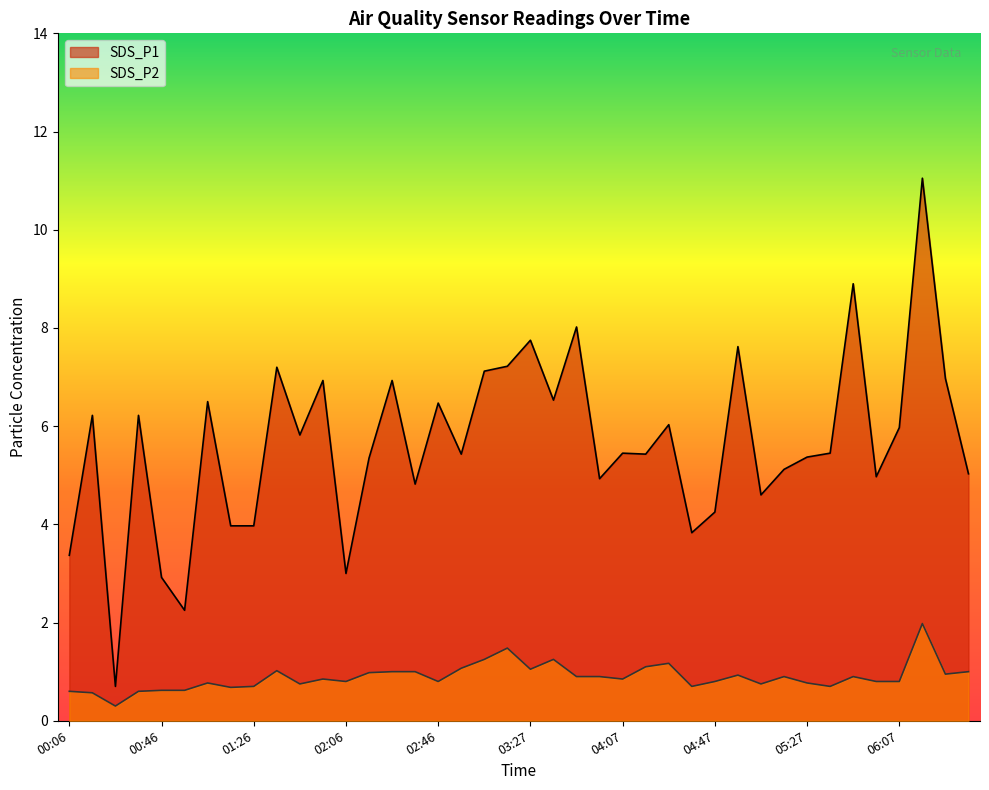

What is the approximate value of SDS_P2 at 03:47?

0.9